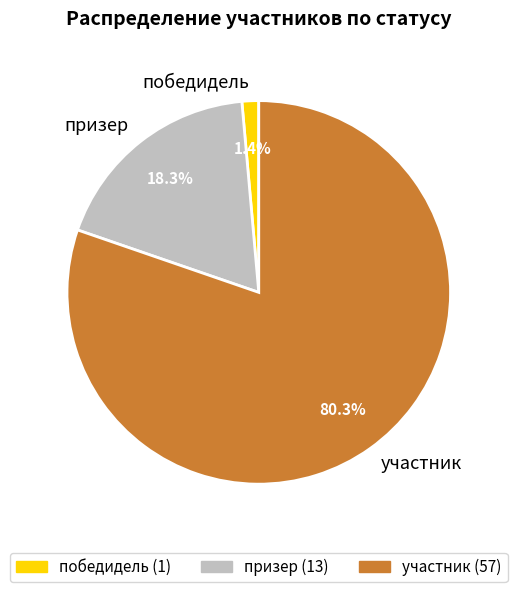

Count the number of slices in the pie.

3